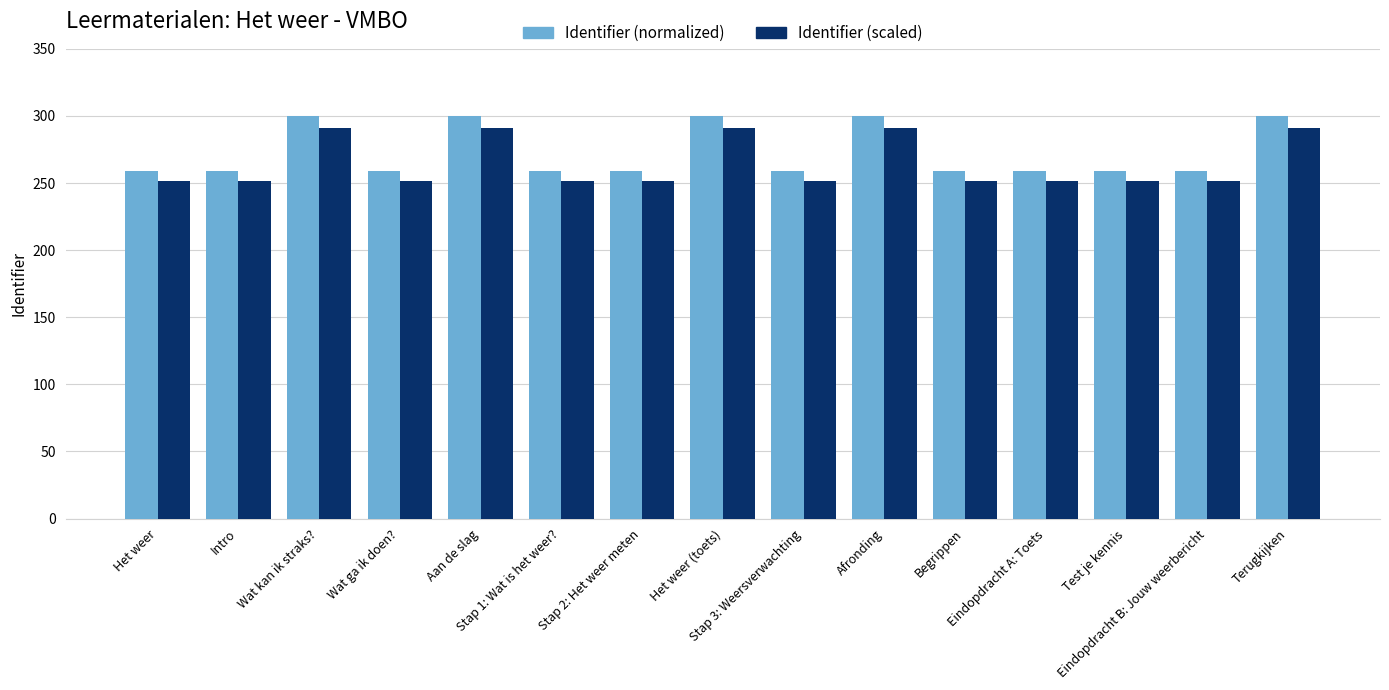

At Het weer (toets), list the series in order from smallest to largest.

Identifier (scaled), Identifier (normalized)